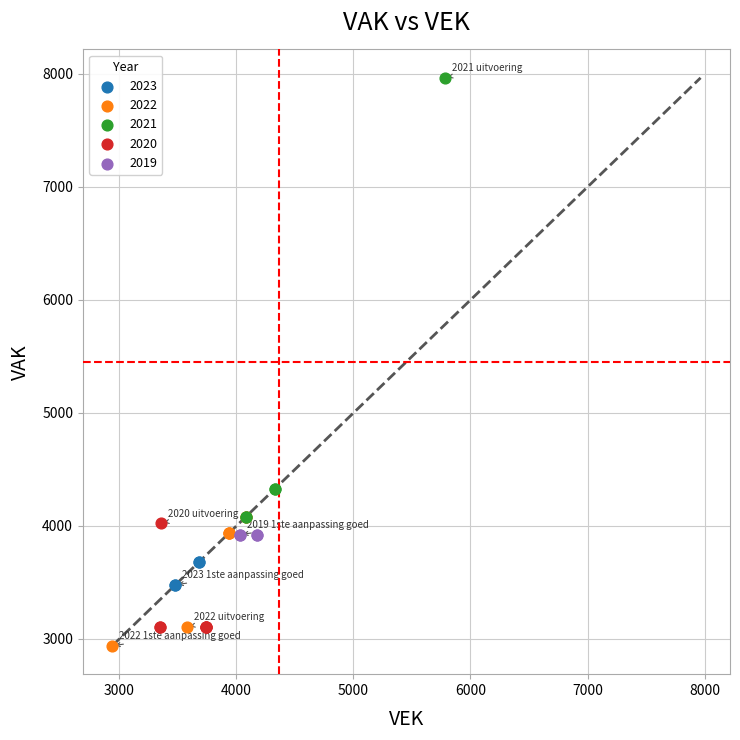

Which series contains the lowest Y value?

2022